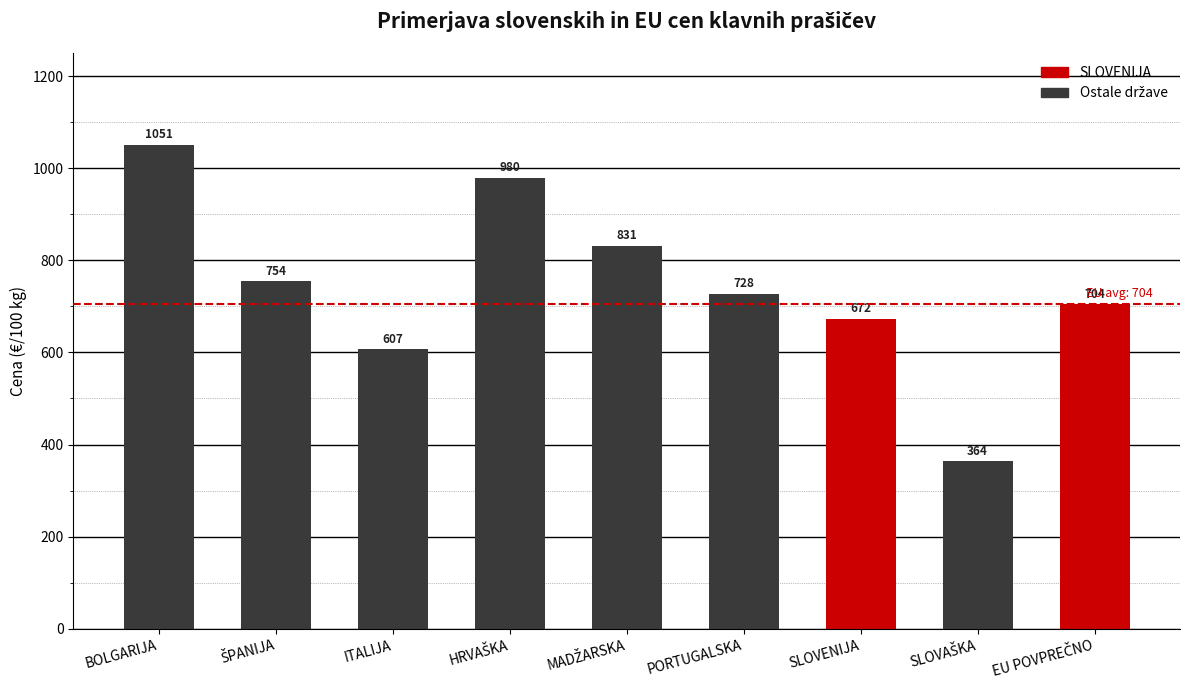

Between SLOVENIJA and ITALIJA, which is larger?

SLOVENIJA